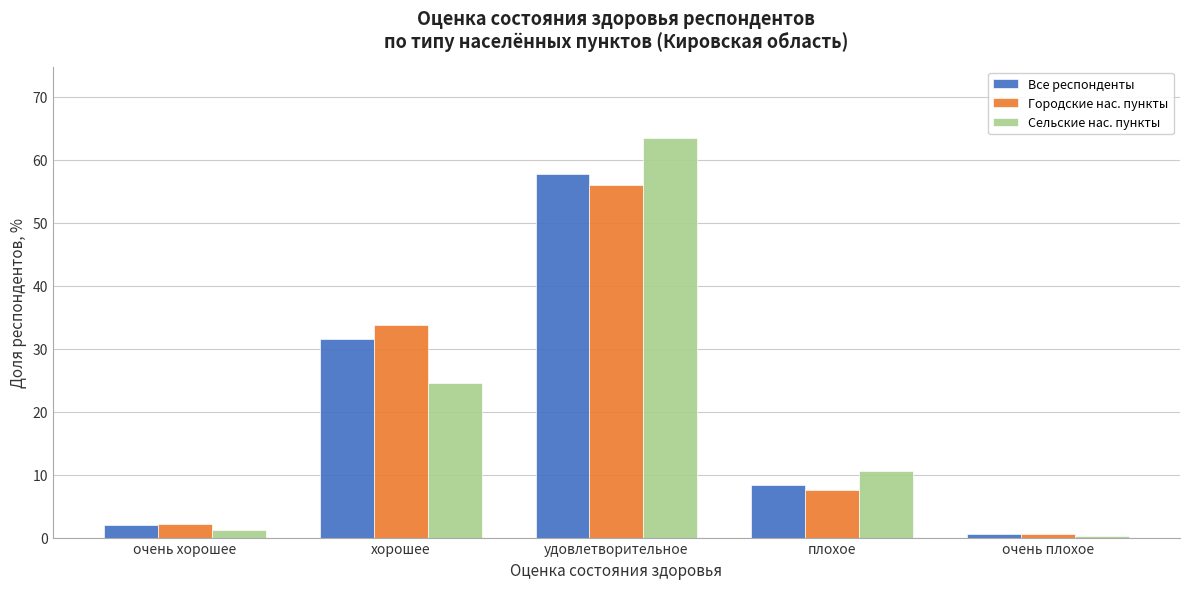

Reading left to right, what are all the values shown in this chart?

Все респонденты: 1.9	31.6	57.6	8.3	0.5
Городские нас. пункты: 2.2	33.7	55.9	7.6	0.6
Сельские нас. пункты: 1.3	24.5	63.4	10.6	0.3